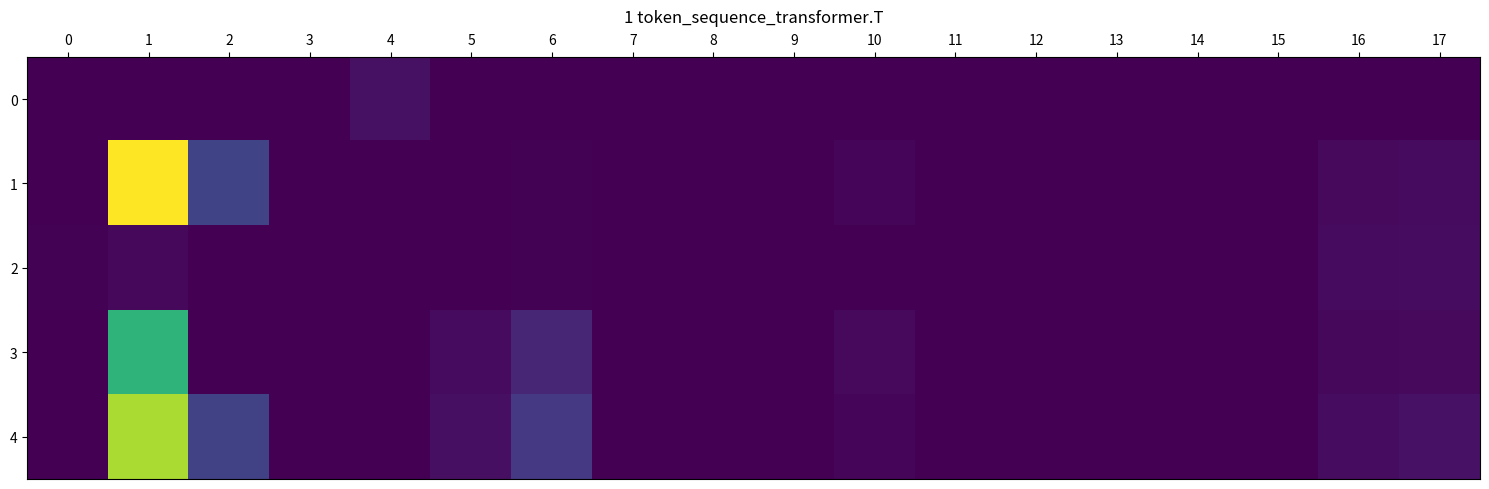

What is the difference between the highest and lowest values at 10?

7094